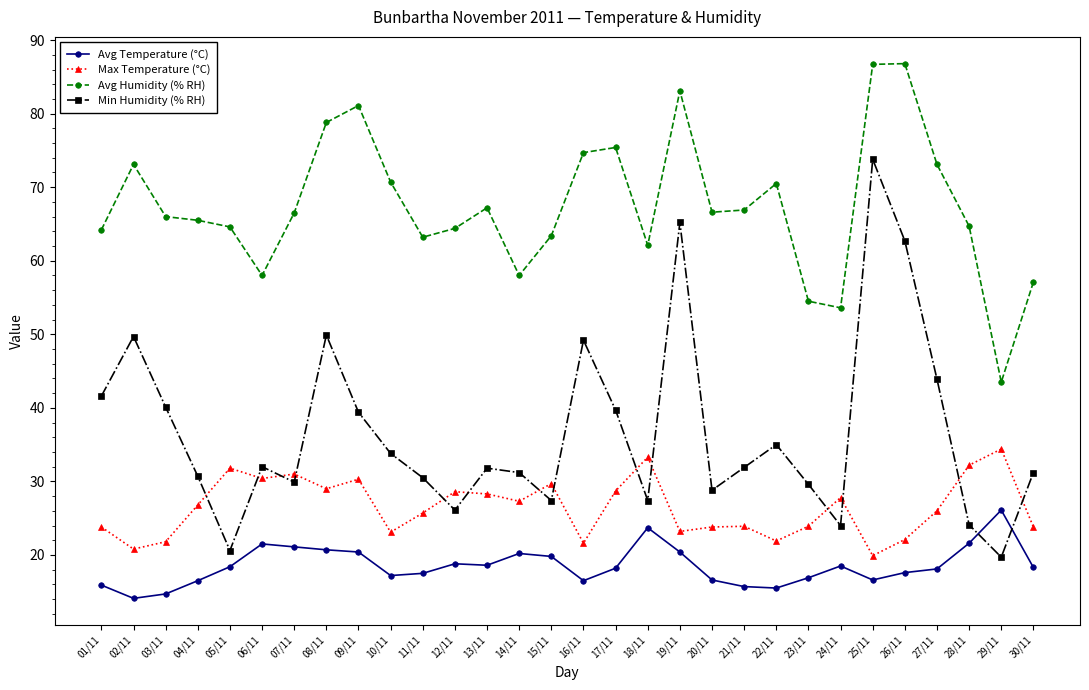

What is the sum of all Avg Temperature (°C) values?

555.7